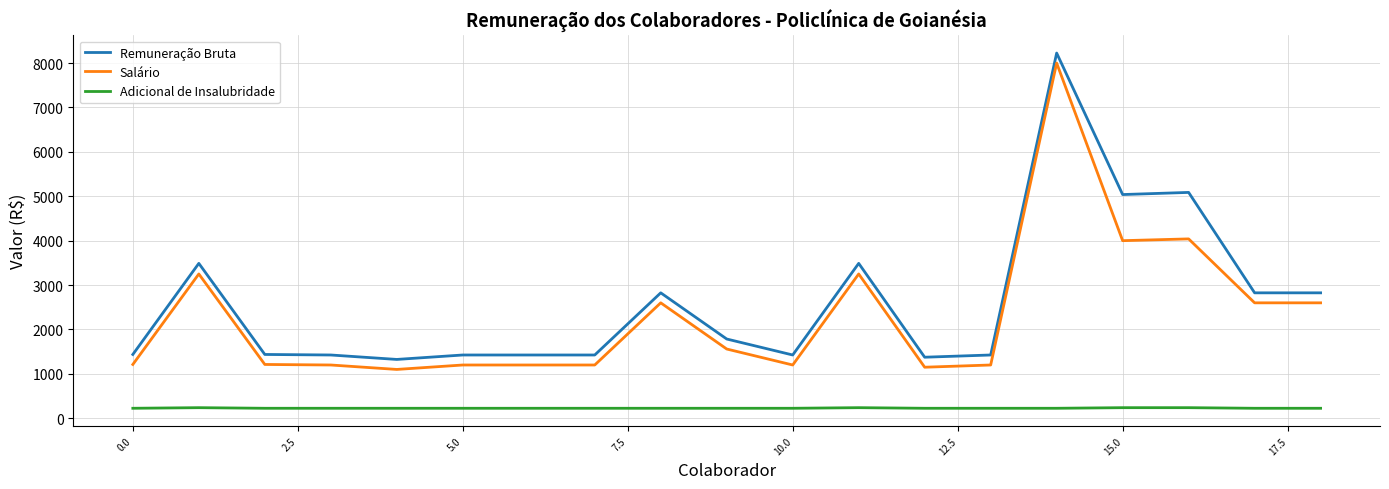

True or false: Adicional de Insalubridade and Salário intersect in this chart.

False